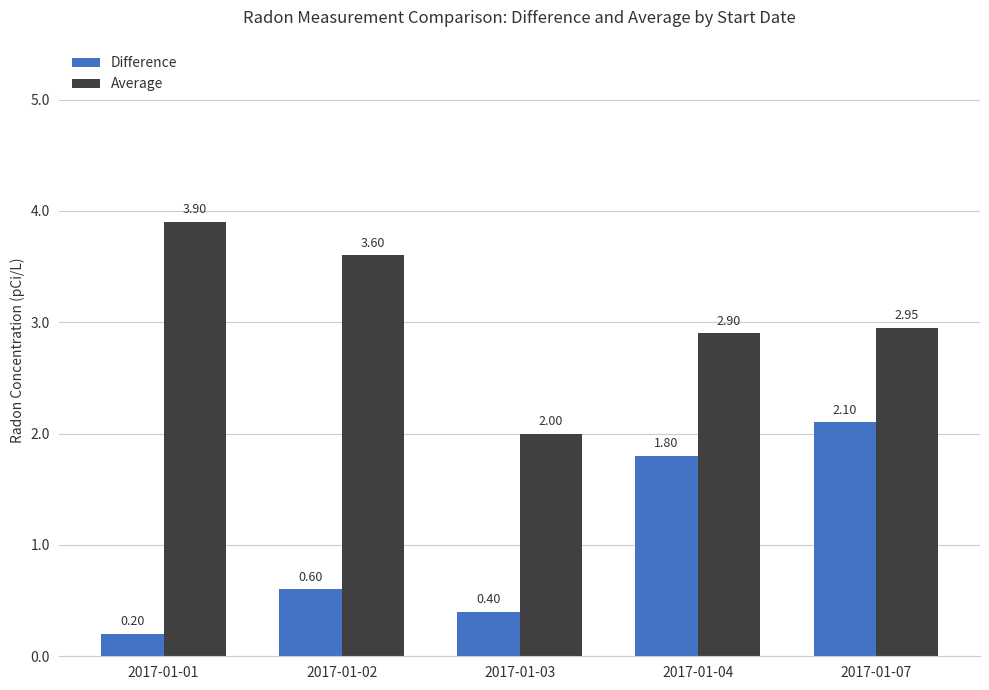

Which series has the largest total across all categories?

Average